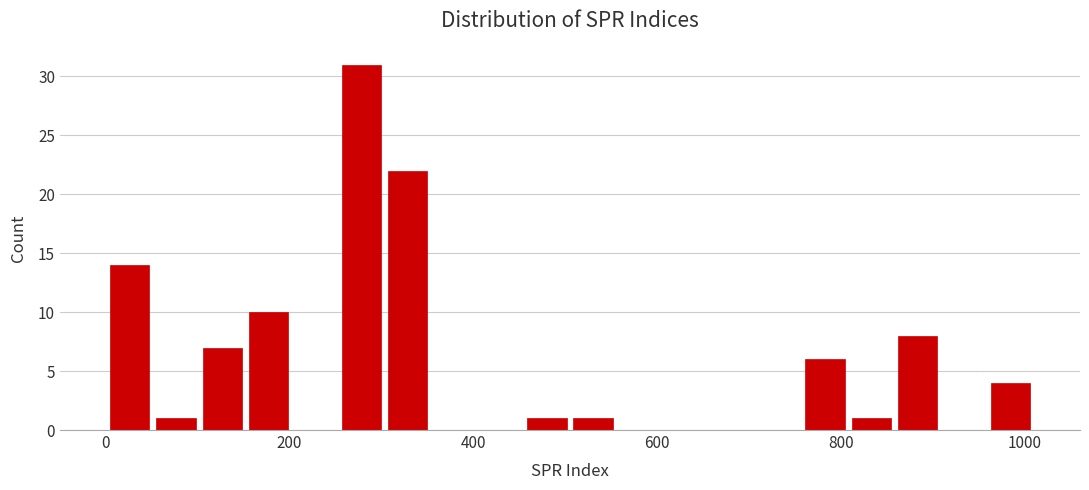

Around what value on the x-axis is the tallest bar? Give the approximate position of its centre, as read against the axis.

280